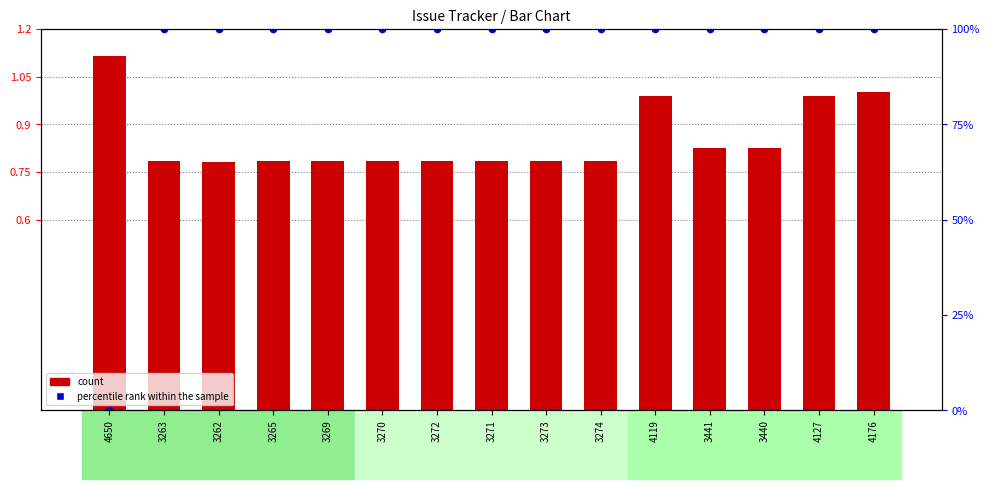

At which category is the sum across all series the highest?

4176